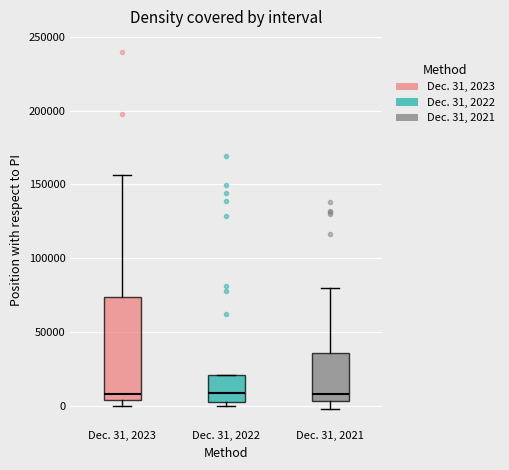

Reading left to right, read every box against the y-axis: the position of its median line, the range the box covers, and the ends of its whiskers. The values are not printed on the chart, so give them approximately, as read against the axis.

Dec. 31, 2023: median 10000, box 5000 to 75000, whiskers 0 to 155000
Dec. 31, 2022: median 10000, box 5000 to 20000, whiskers 0 to 20000
Dec. 31, 2021: median 10000, box 5000 to 35000, whiskers 0 to 80000